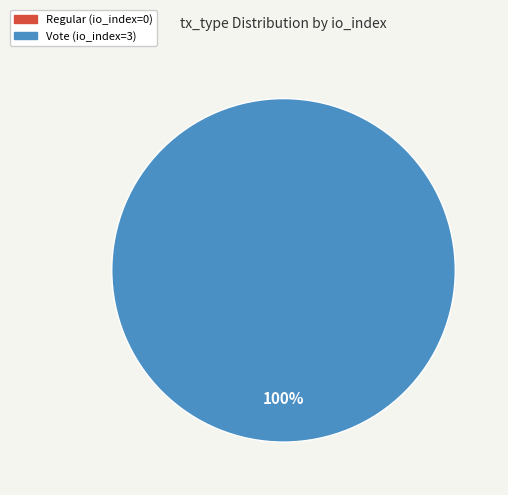

How many slices are in this pie chart?

2